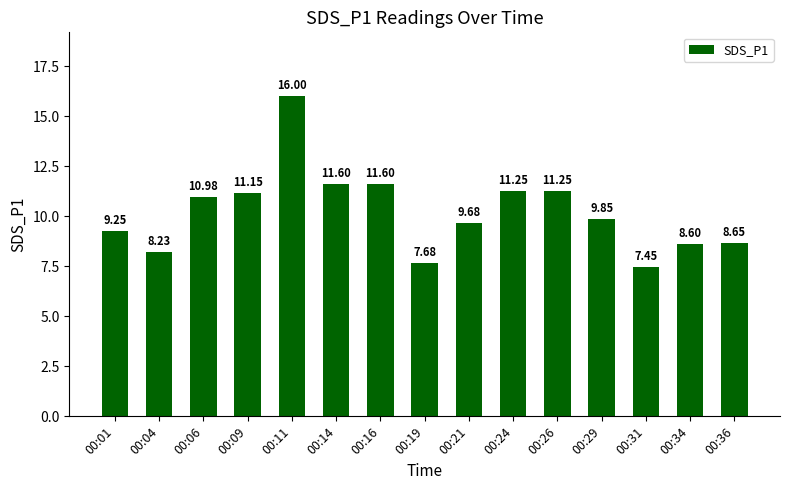

The value at 00:21 is 4.3. True or false?

False